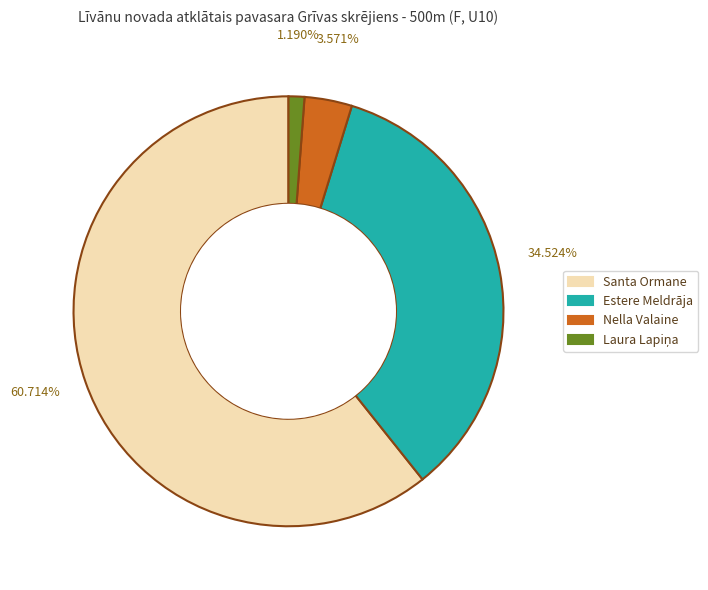

Does any single category account for the majority?

Yes